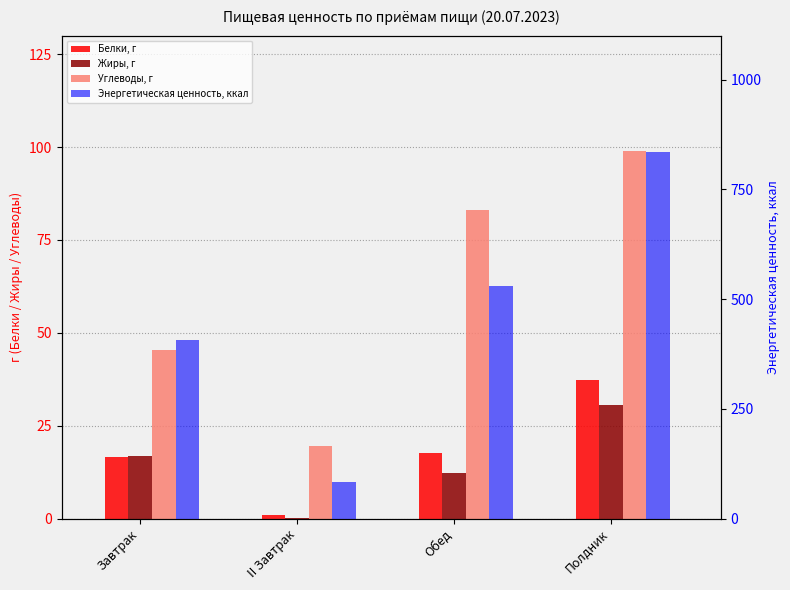

Between II Завтрак and Полдник, which series saw the biggest shift?

Энергетическая ценность, ккал